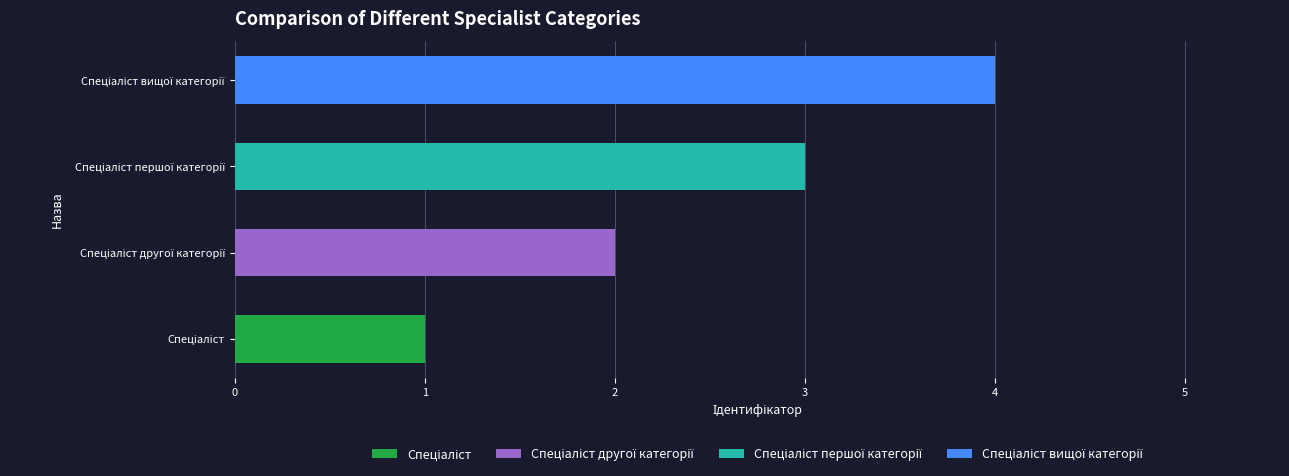

At which label is the value closest to 2?

Спеціаліст другої категорії